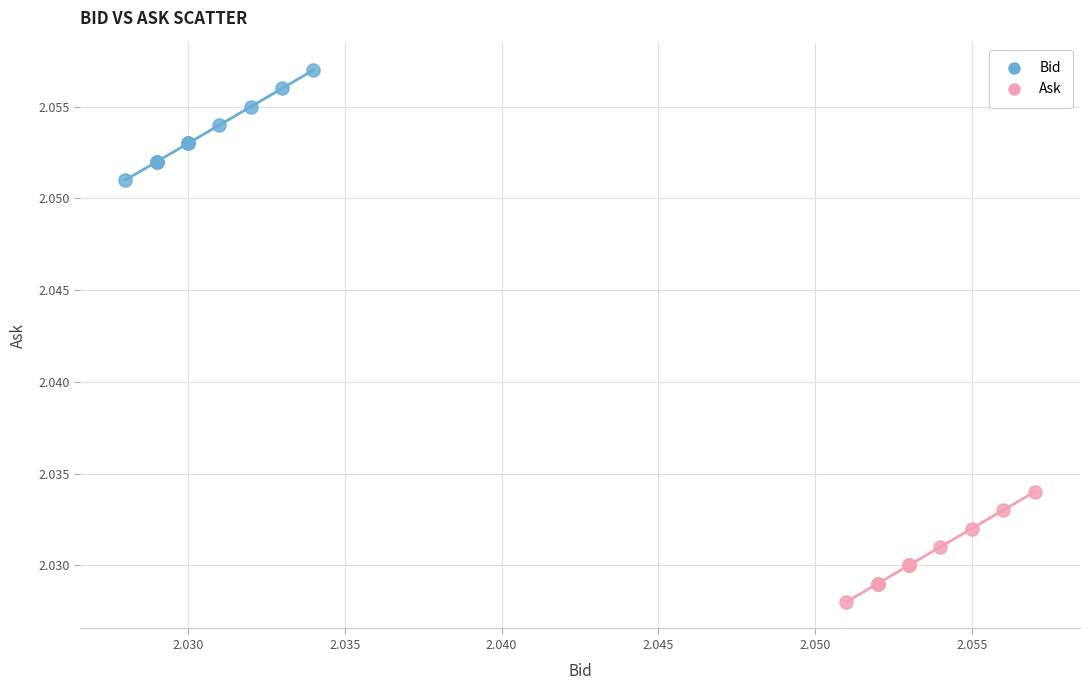

Which series reaches the maximum Y coordinate?

Bid